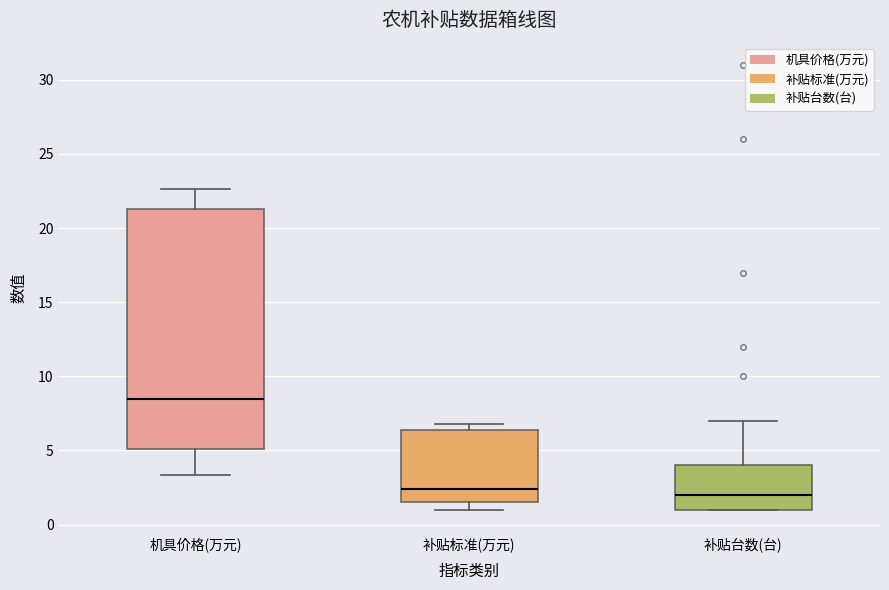

Where does the median line of the box for 补贴标准(万元) sit on the y-axis? The values are not printed on the chart, so give them approximately, as read against the axis.

2.5